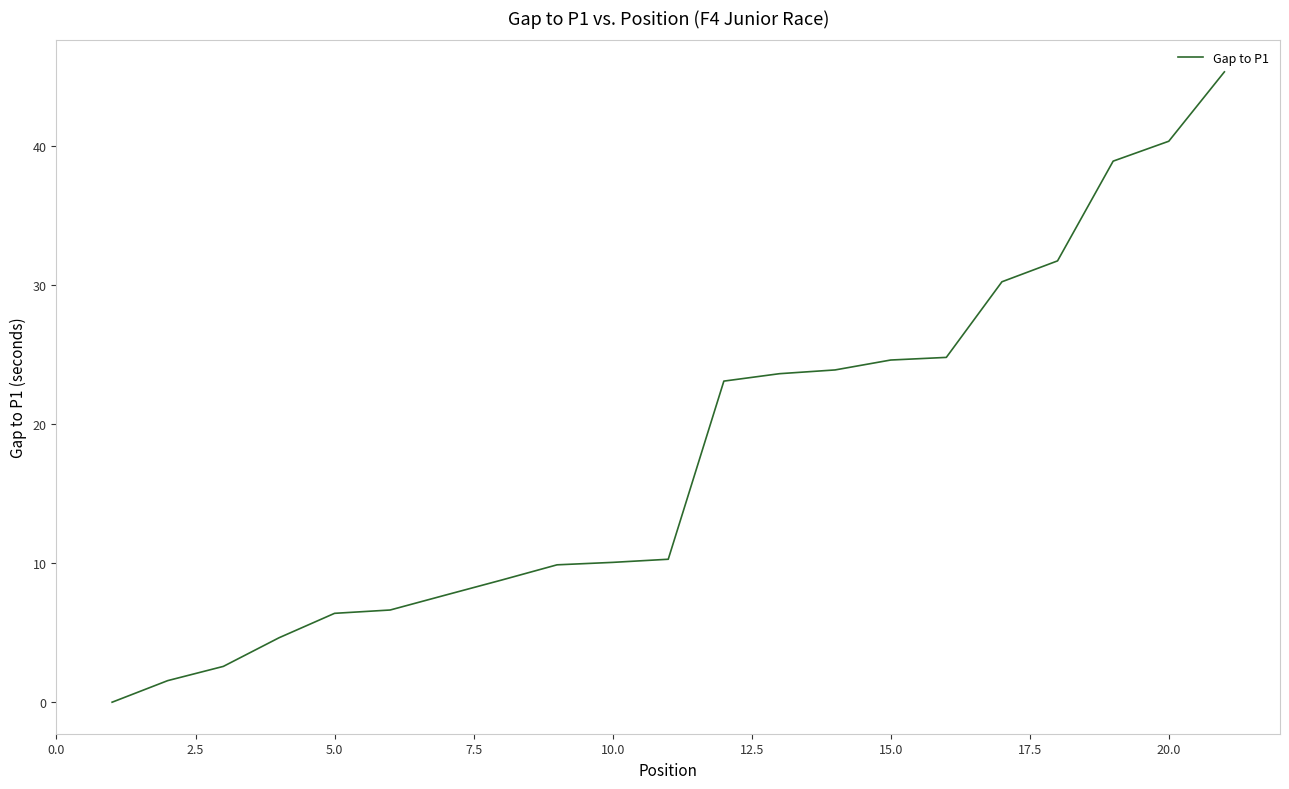

What is the difference between the maximum and minimum values?

45.3